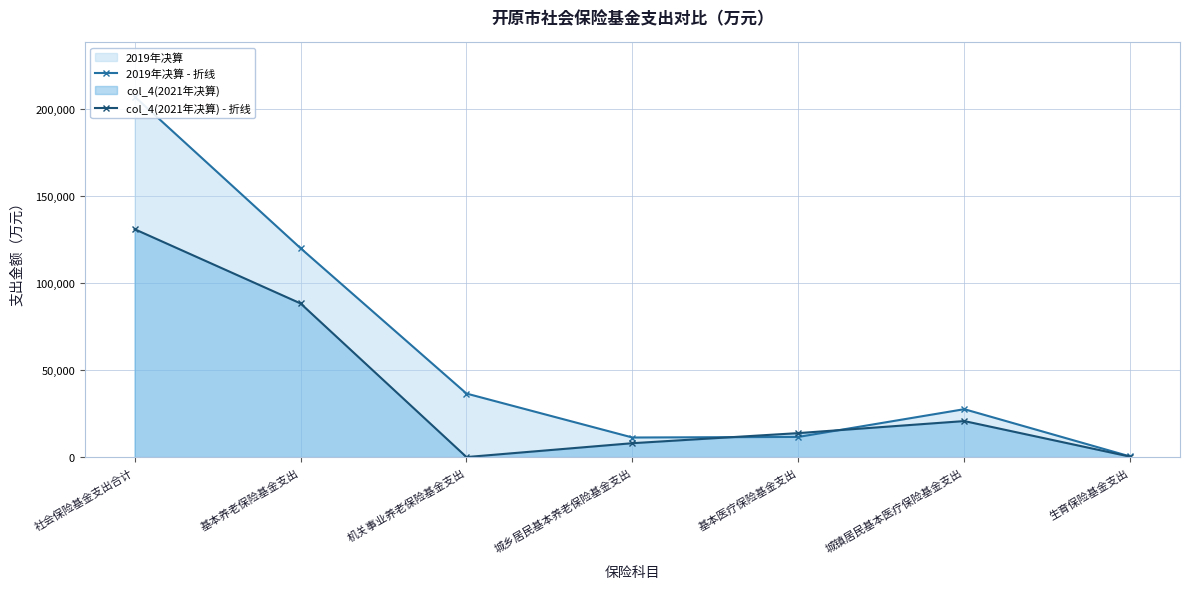

At which category is the sum across all series the highest?

社会保险基金支出合计